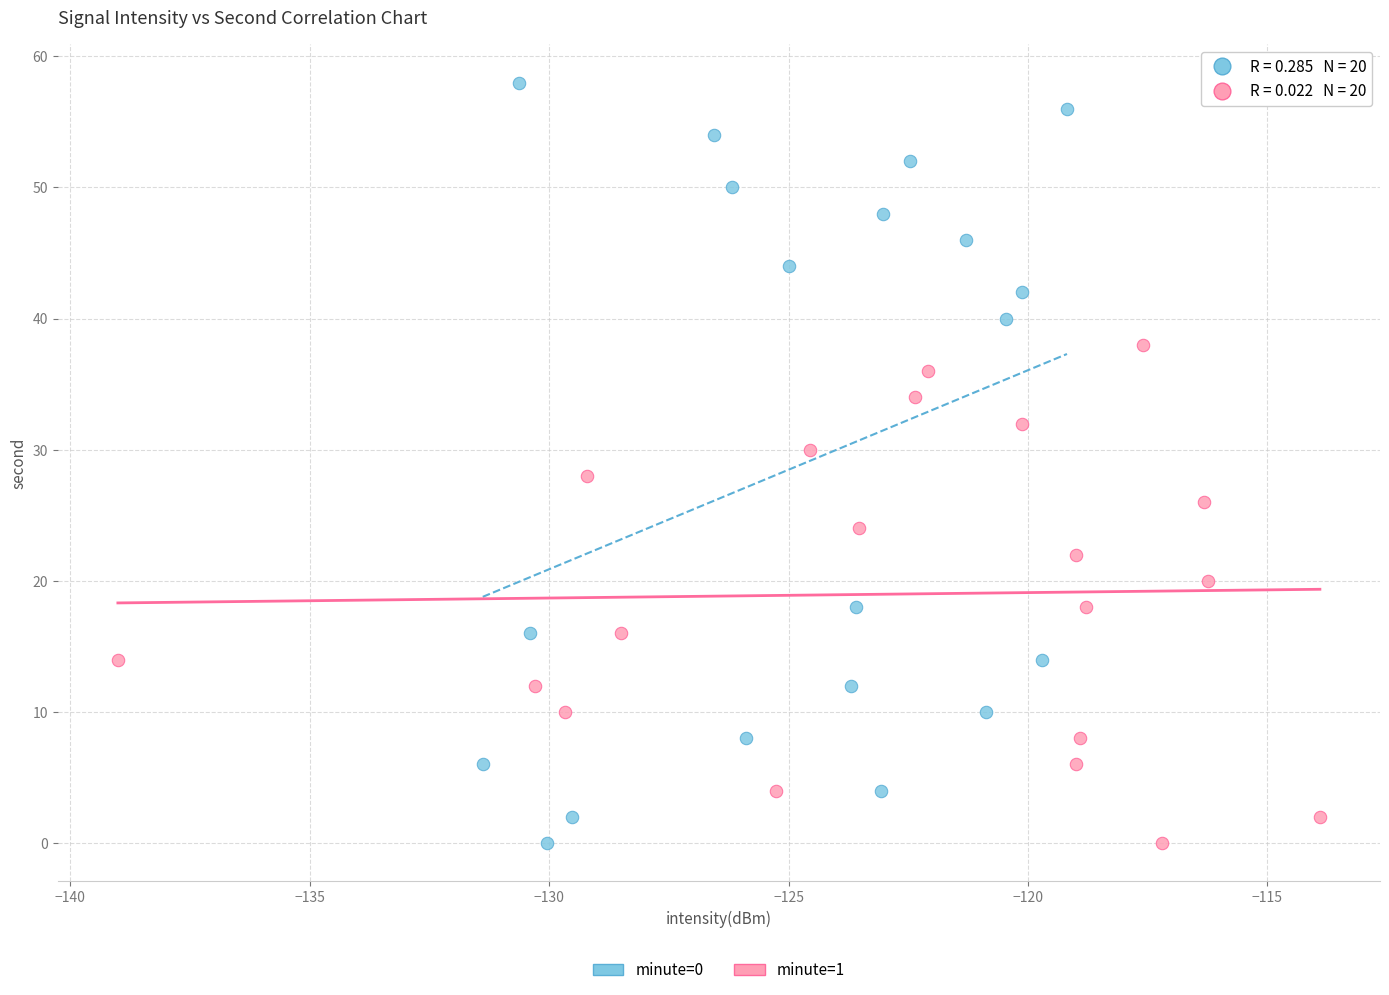

Which series reaches the maximum Y coordinate?

minute=0